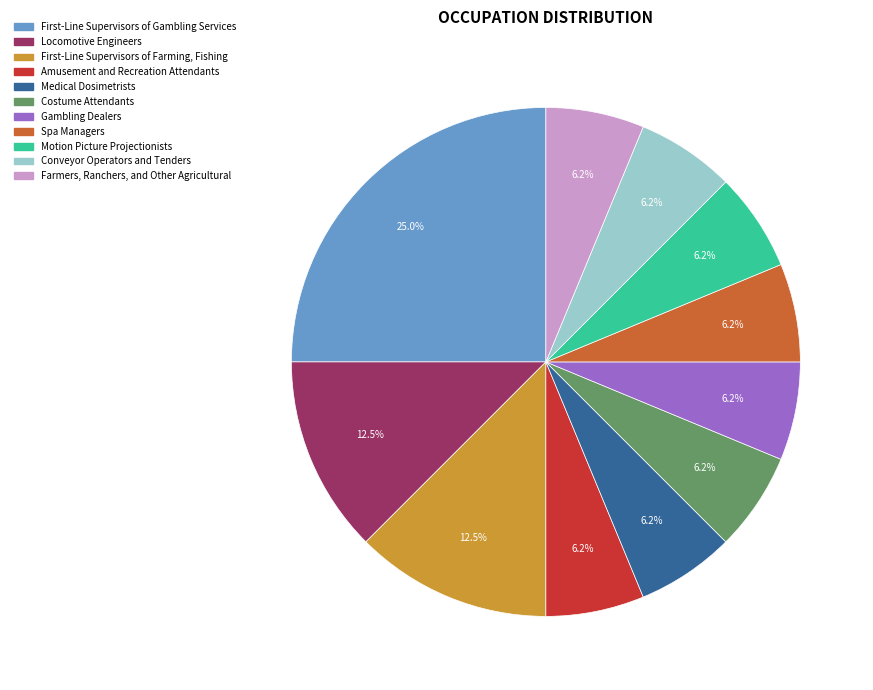

What percentage is the Spa Managers slice, to the nearest percent?

6%